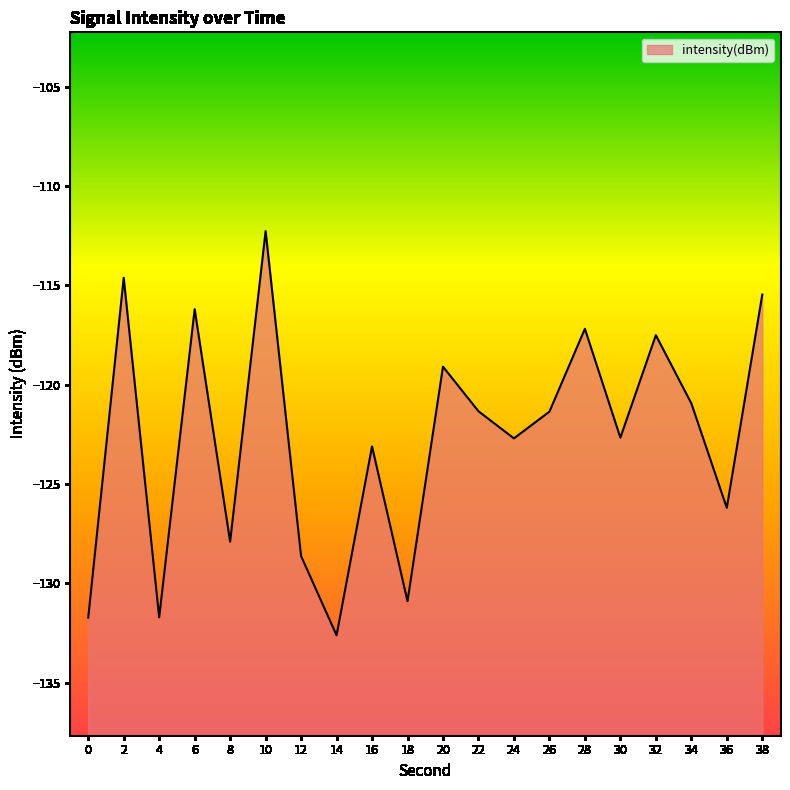

At which category does the data reach its first local valley?

4